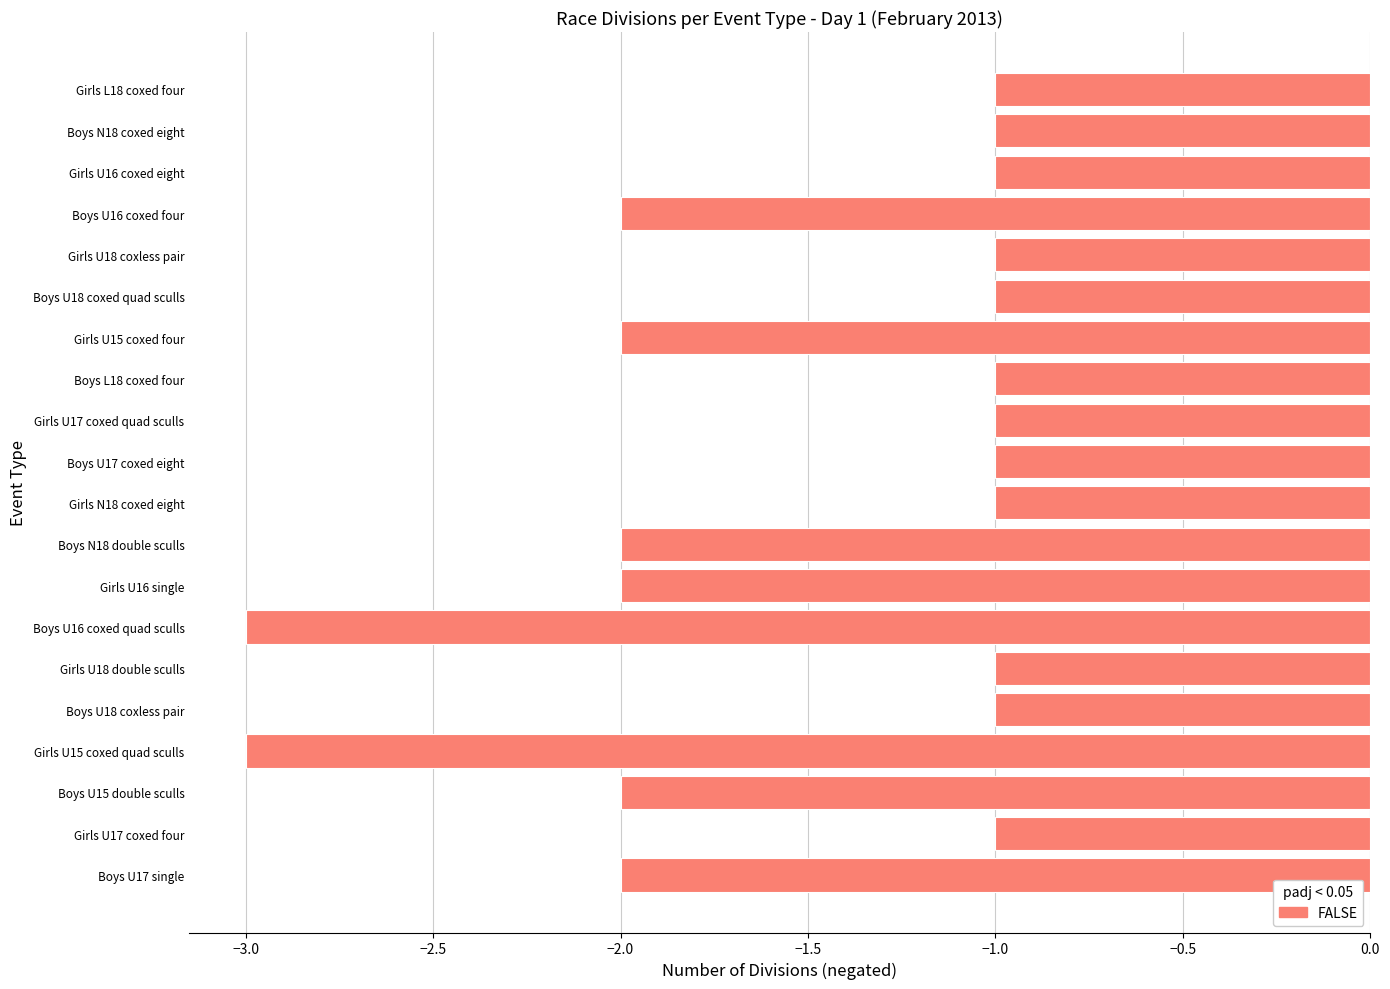

Reading bottom to top, extract all data points from this chart.

Boys U17 single=-2	Girls U17 coxed four=-1	Boys U15 double sculls=-2	Girls U15 coxed quad sculls=-3	Boys U18 coxless pair=-1	Girls U18 double sculls=-1	Boys U16 coxed quad sculls=-3	Girls U16 single=-2	Boys N18 double sculls=-2	Girls N18 coxed eight=-1	Boys U17 coxed eight=-1	Girls U17 coxed quad sculls=-1	Boys L18 coxed four=-1	Girls U15 coxed four=-2	Boys U18 coxed quad sculls=-1	Girls U18 coxless pair=-1	Boys U16 coxed four=-2	Girls U16 coxed eight=-1	Boys N18 coxed eight=-1	Girls L18 coxed four=-1